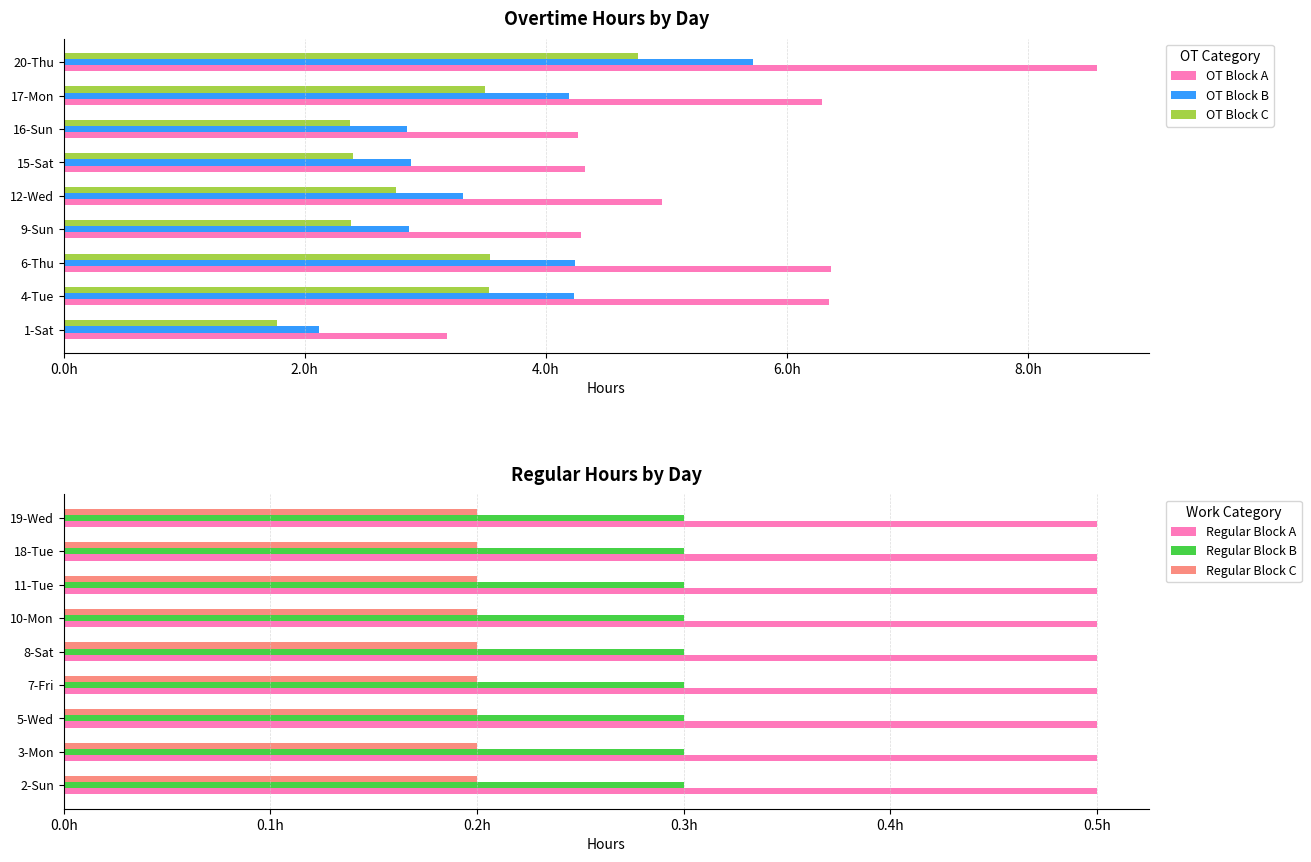

What are all the series names shown in the legend?

OT Block A, OT Block B, OT Block C, Regular Block A, Regular Block B, Regular Block C